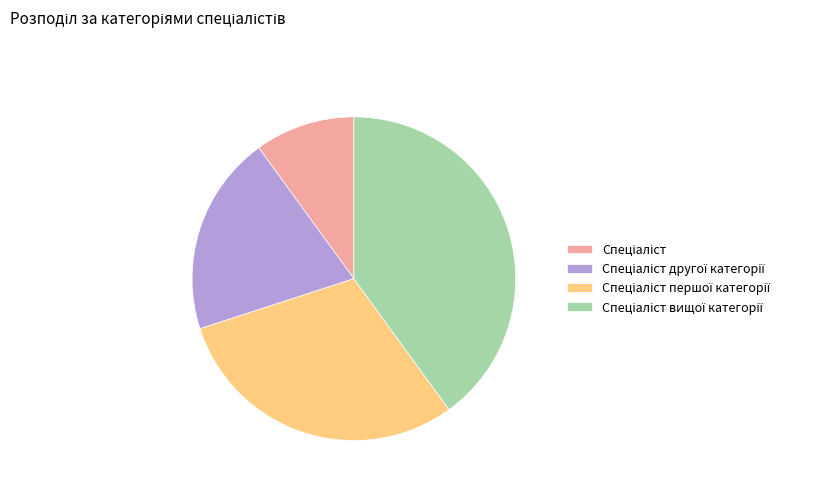

Does any single category account for the majority?

No